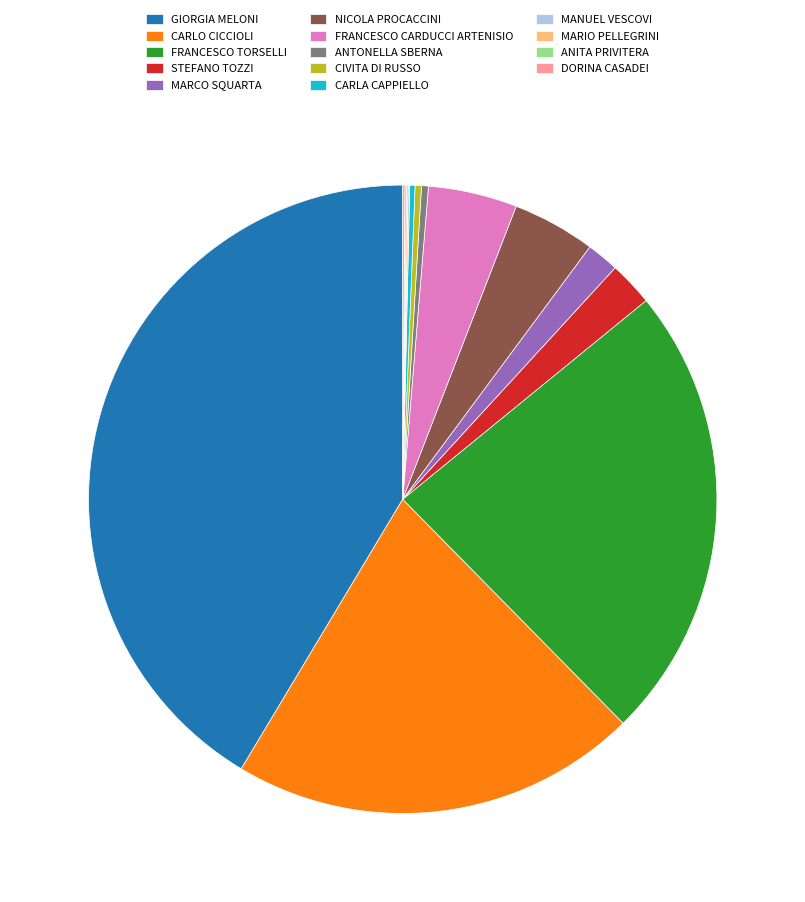

Does MARCO SQUARTA account for over 50% of the chart?

No